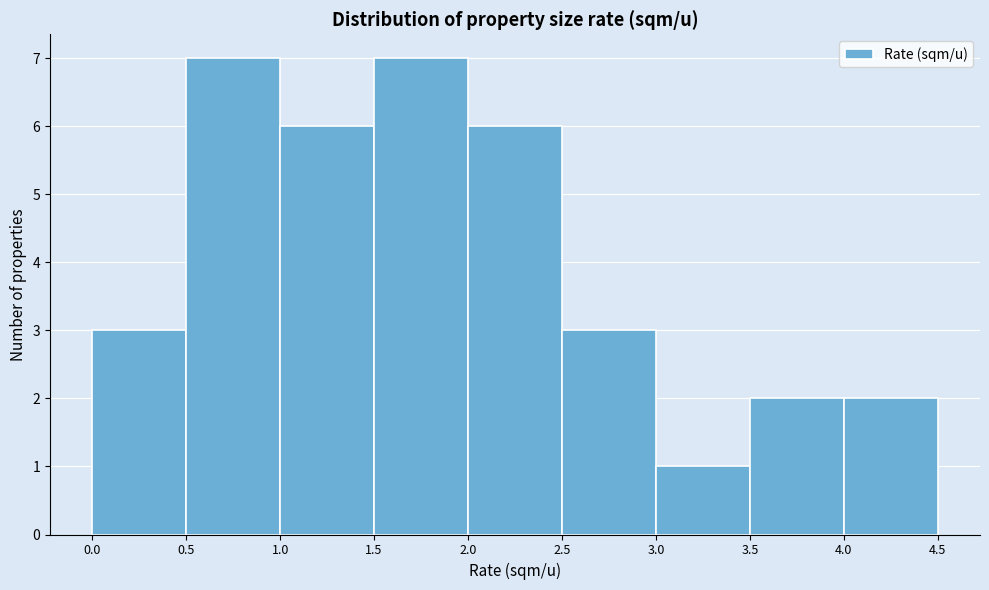

Reading left to right, transcribe this chart: for each bar, give the range it covers on the x-axis and its height. The values are not printed on the chart, so give them approximately, as read against the axis.

0.0 to 0.5: 3
0.5 to 1.0: 7
1.0 to 1.5: 6
1.5 to 2.0: 7
2.0 to 2.5: 6
2.5 to 3.0: 3
3.0 to 3.5: 1
3.5 to 4.0: 2
4.0 to 4.5: 2